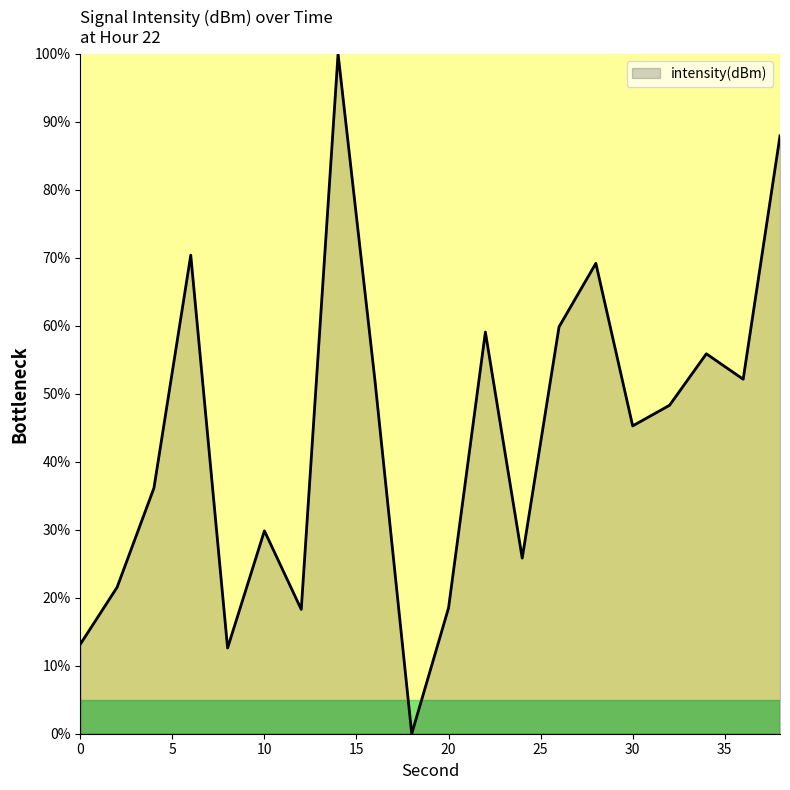

What is the maximum value shown in the chart?

100.0